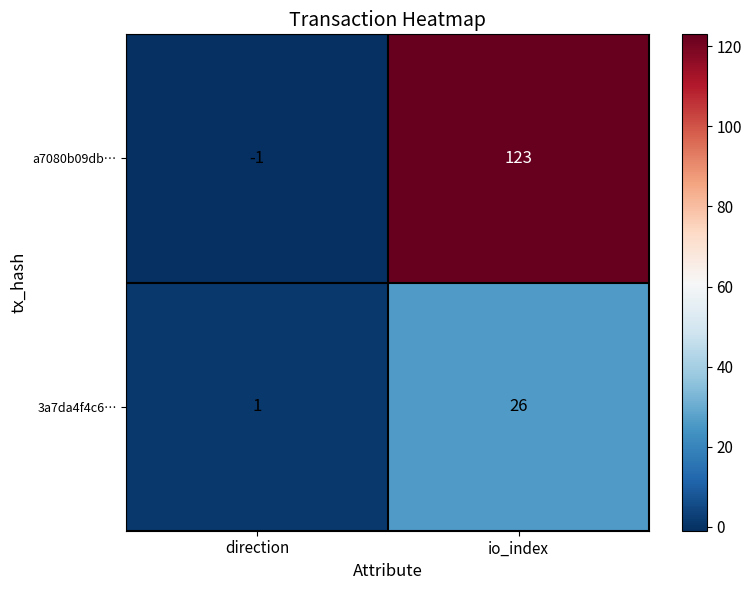

Reading left to right, extract all data points from this chart.

a7080b09db…: direction=-1	io_index=123
3a7da4f4c6…: direction=1	io_index=26